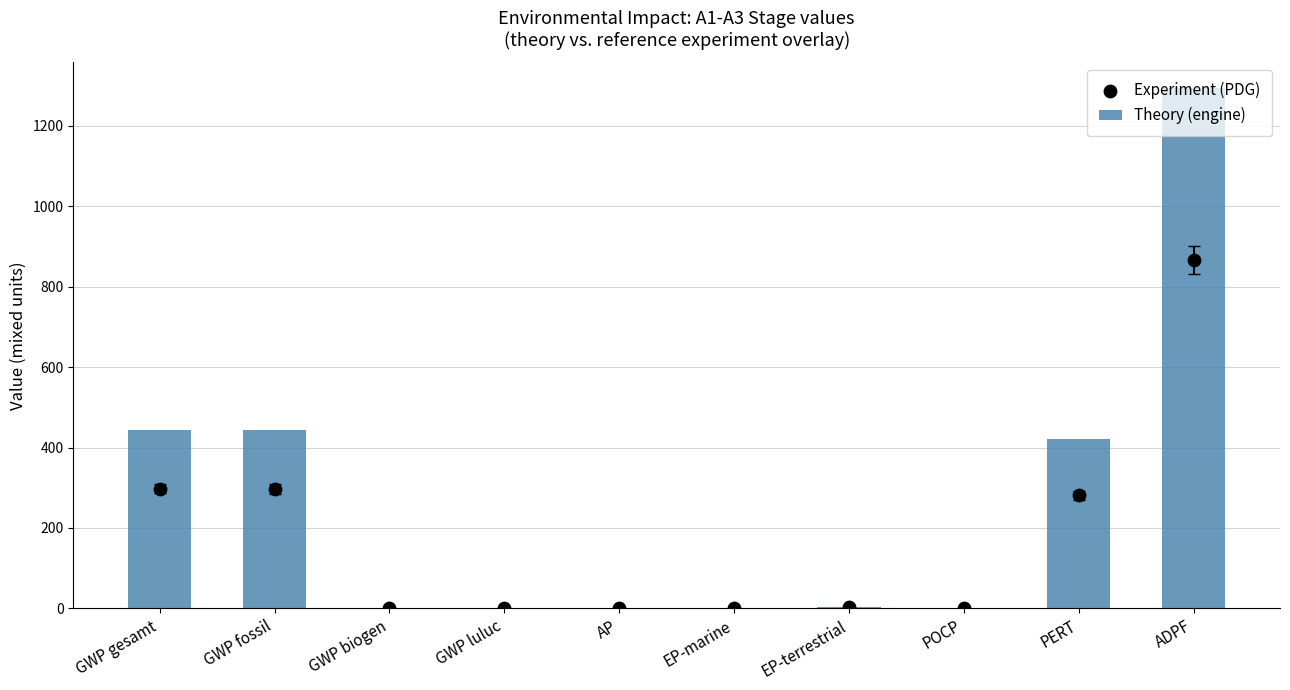

Which series reaches the minimum Y coordinate?

Experiment (PDG)